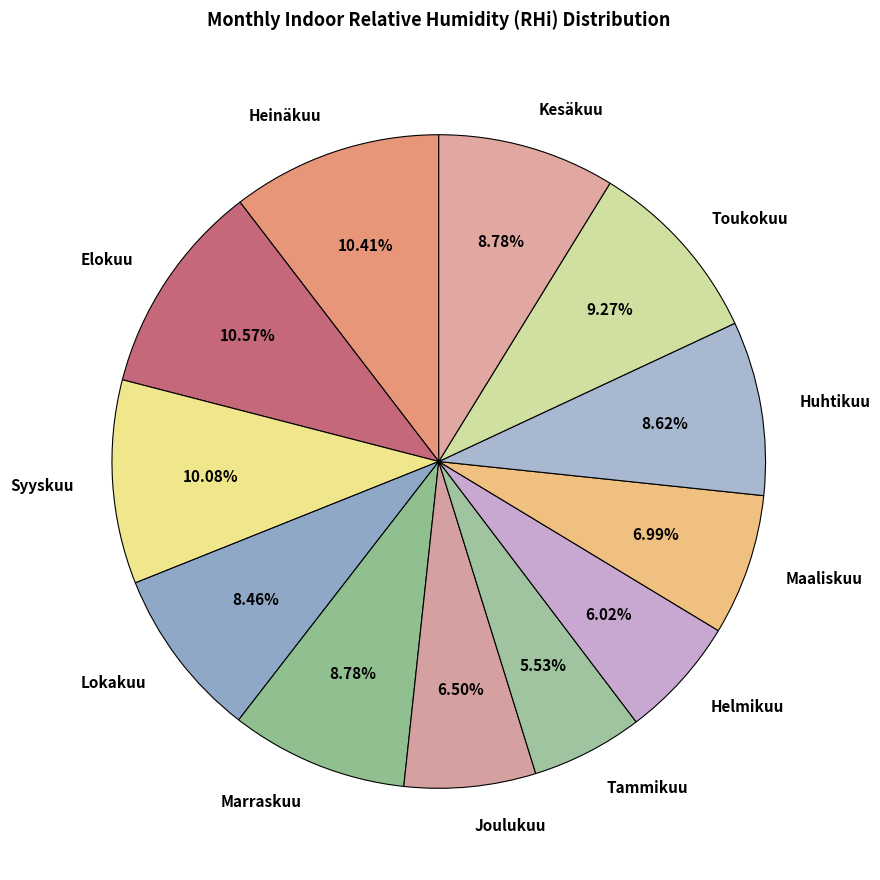

To the nearest percent, what percentage of the pie is Kesäkuu?

9%